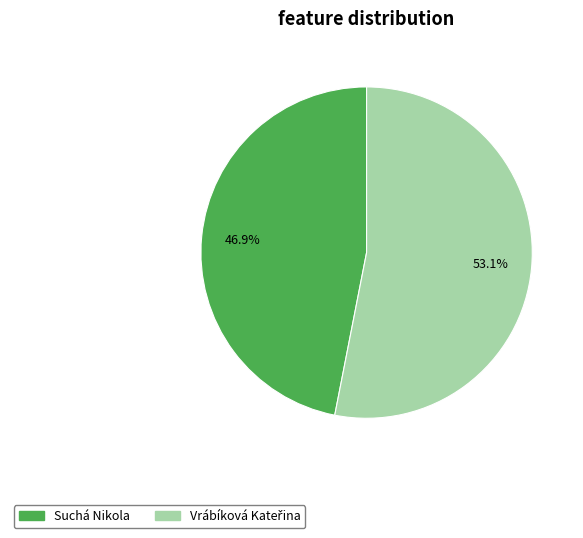

How many segments does this pie chart have?

2